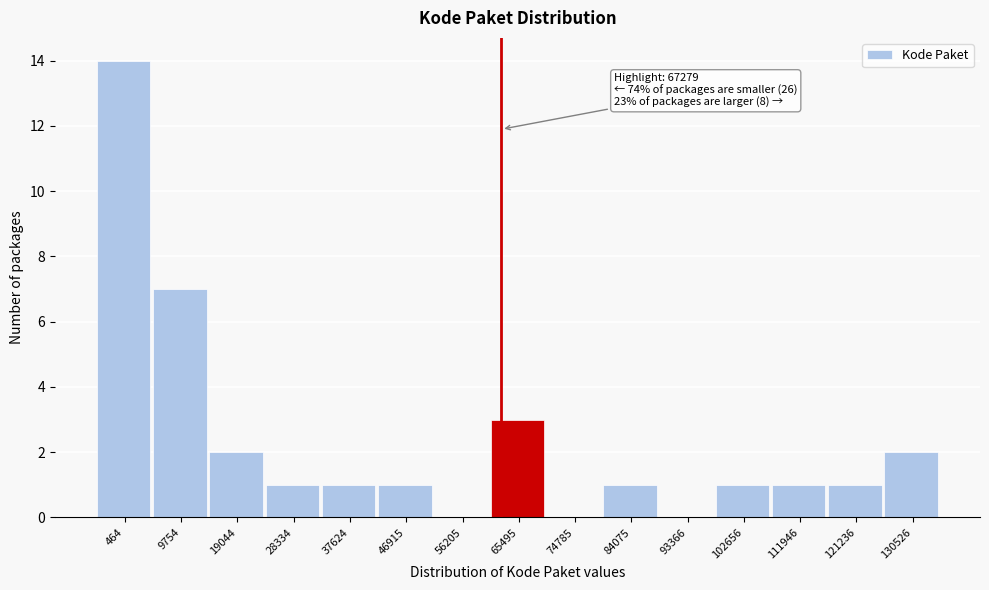

Reading left to right, what are all the values shown in this chart?

464=14	9754=7	19044=2	28334=1	37624=1	46915=1	56205=0	65495=3	74785=0	84075=1	93366=0	102656=1	111946=1	121236=1	130526=2